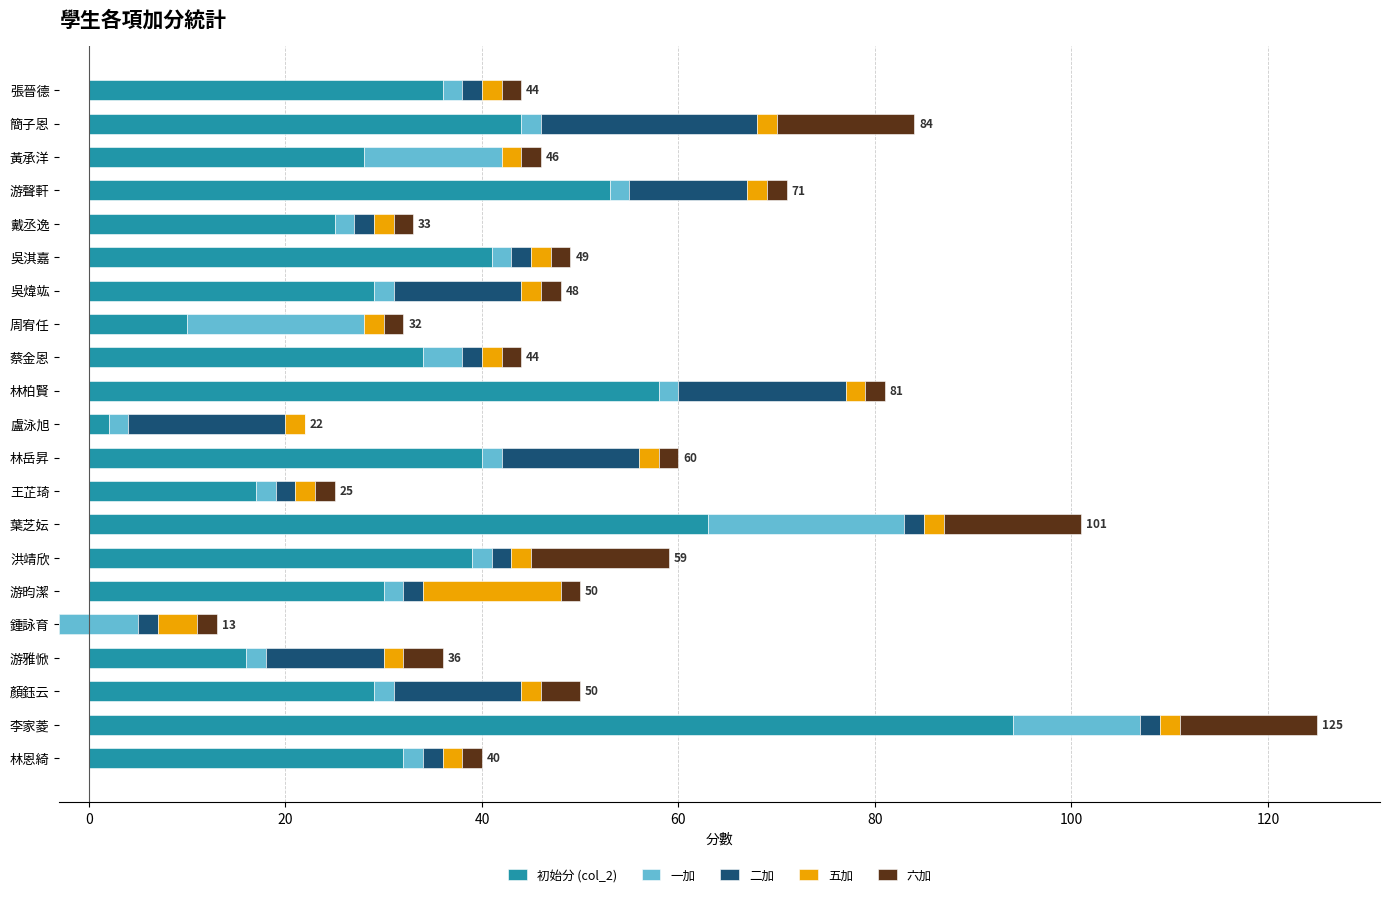

How many values in the 五加 series exceed 2?

2